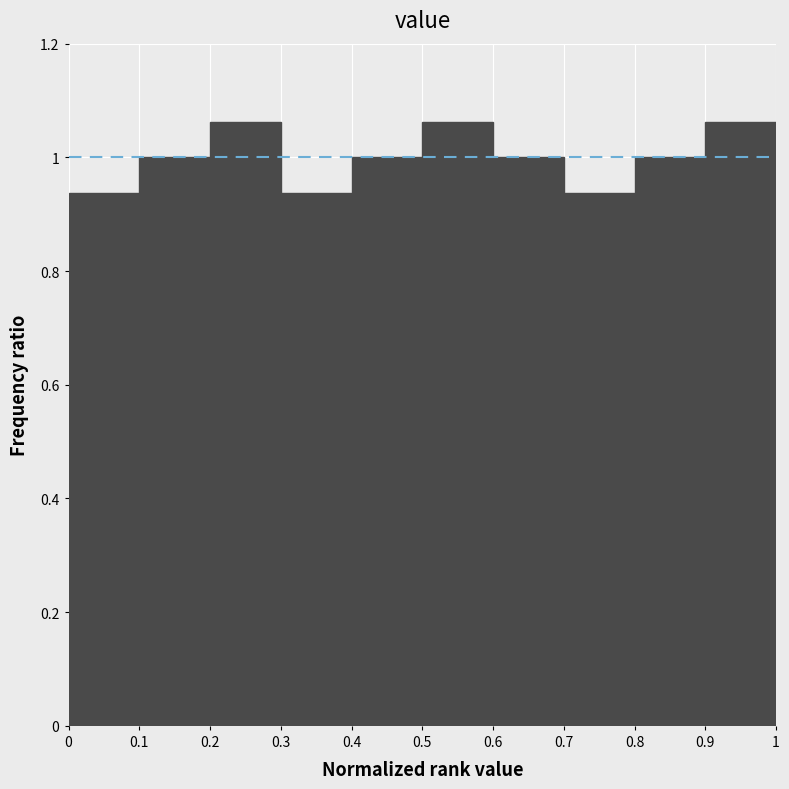

Reading left to right, transcribe this chart: for each bar, give the range it covers on the x-axis and its height. The values are not printed on the chart, so give them approximately, as read against the axis.

0 to 0.1: 0.94
0.1 to 0.2: 1.00
0.2 to 0.3: 1.06
0.3 to 0.4: 0.94
0.4 to 0.5: 1.00
0.5 to 0.6: 1.06
0.6 to 0.7: 1.00
0.7 to 0.8: 0.94
0.8 to 0.9: 1.00
0.9 to 1: 1.06